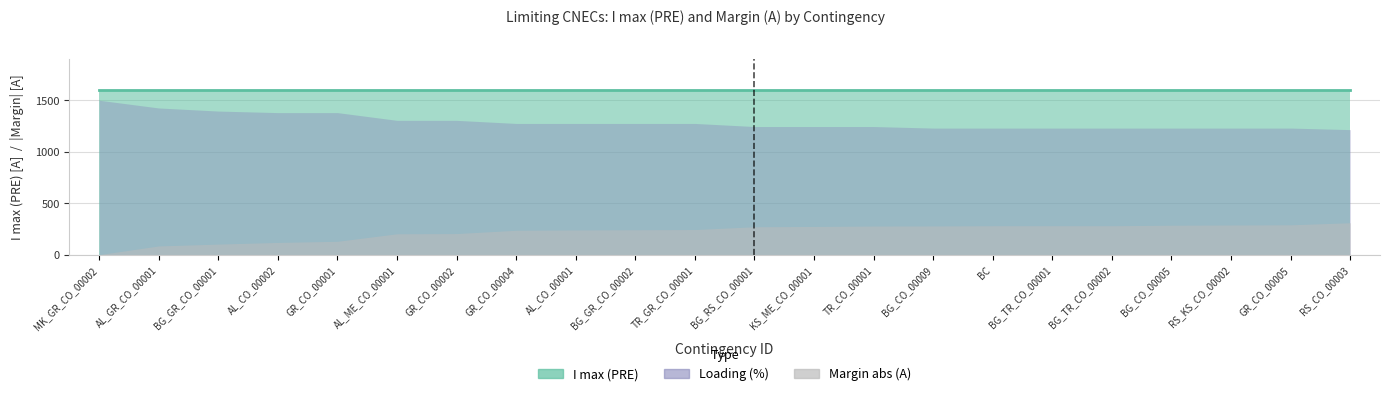

Is the value of Loading (%) at MK_GR_CO_00002 greater than the value of I max (PRE) at BG_RS_CO_00001?

No